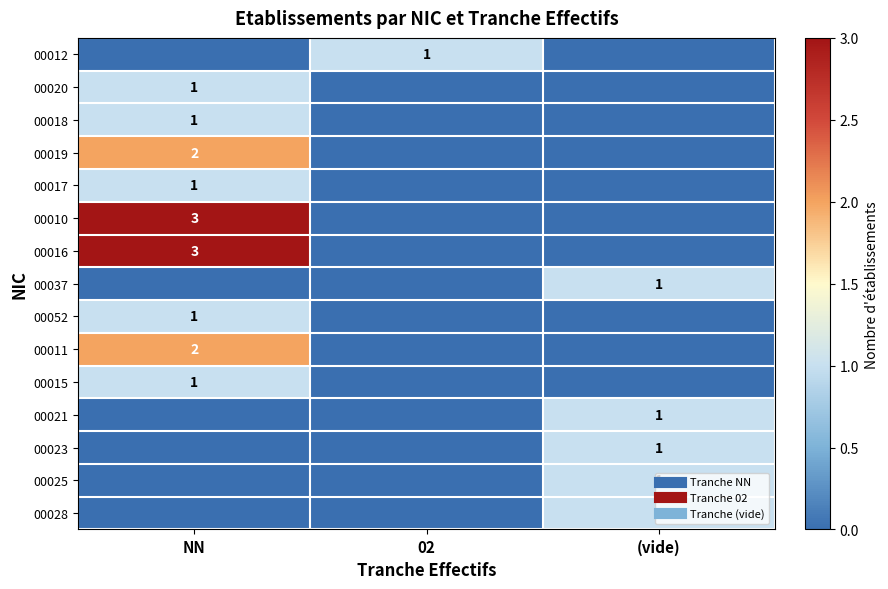

At how many categories does at least one series exceed 0?

3